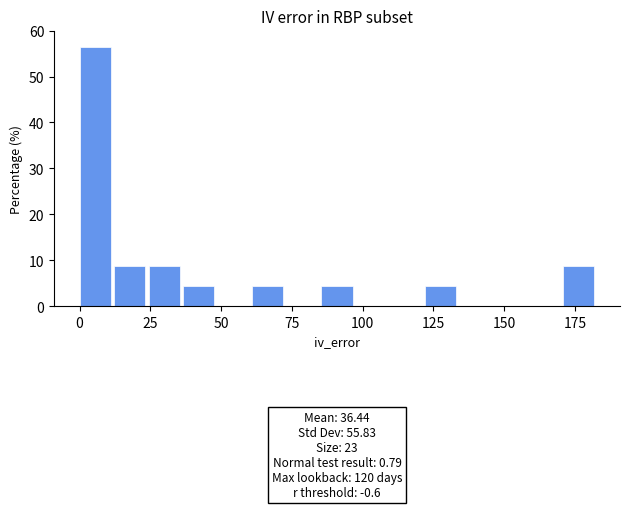

Read against the x-axis, roughly where is the centre of the tallest bar?

5